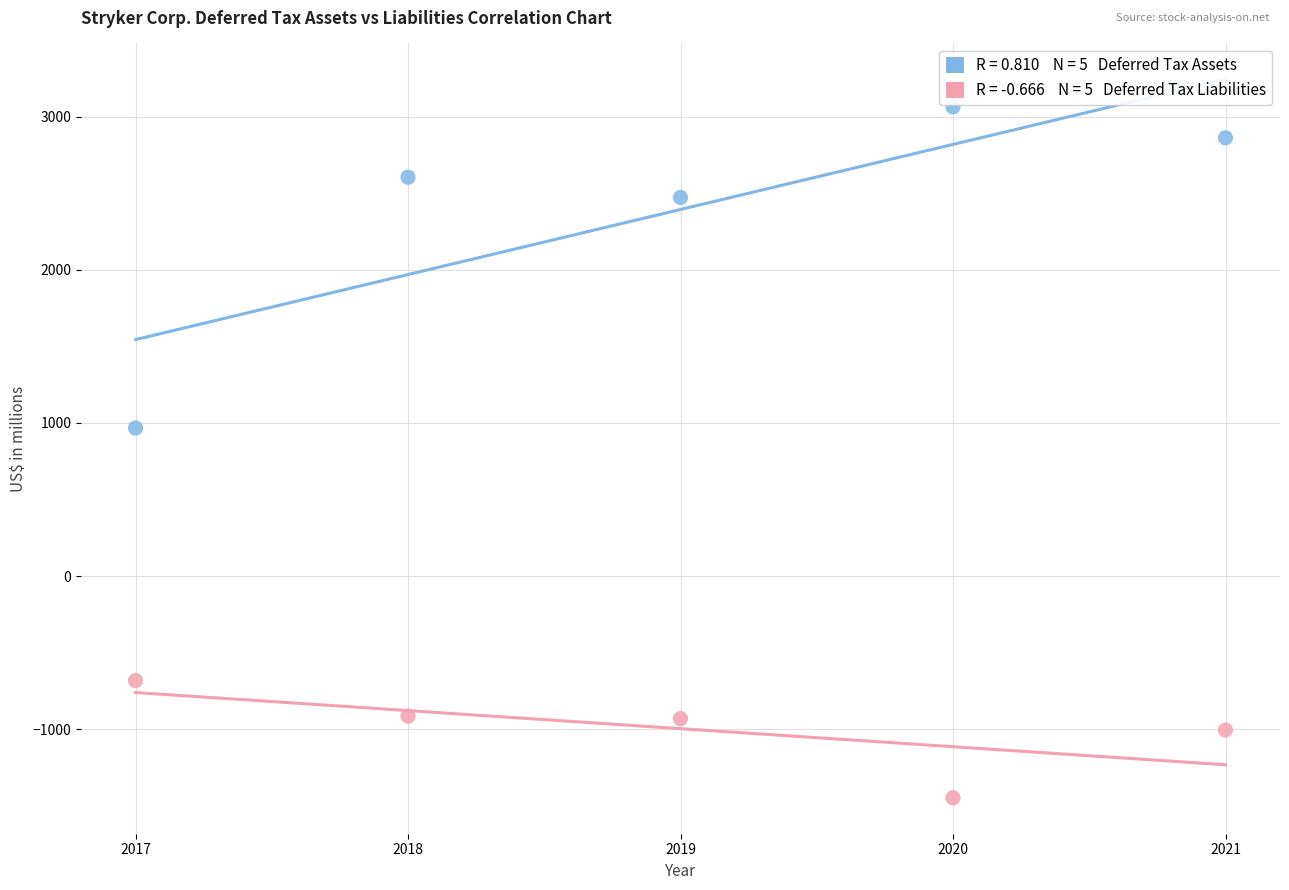

Across all data points, what is the average X value?

2019